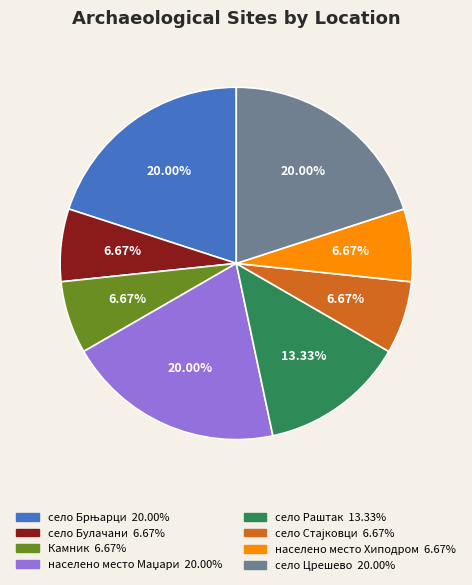

Does any single category account for the majority?

No